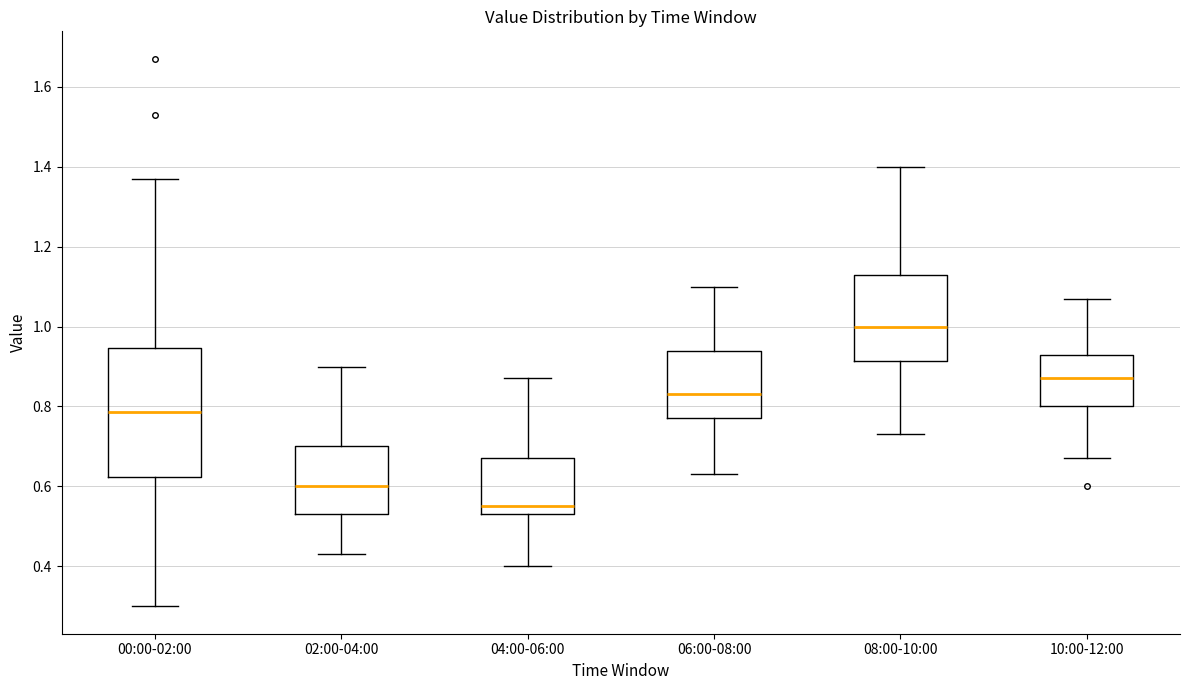

Where is the lower edge of the box for 10:00-12:00 on the y-axis? The values are not printed on the chart, so give them approximately, as read against the axis.

0.80